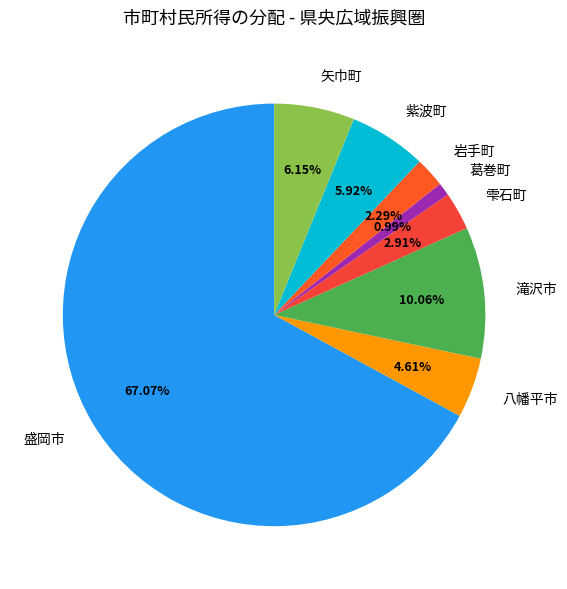

How many slices are in this pie chart?

8